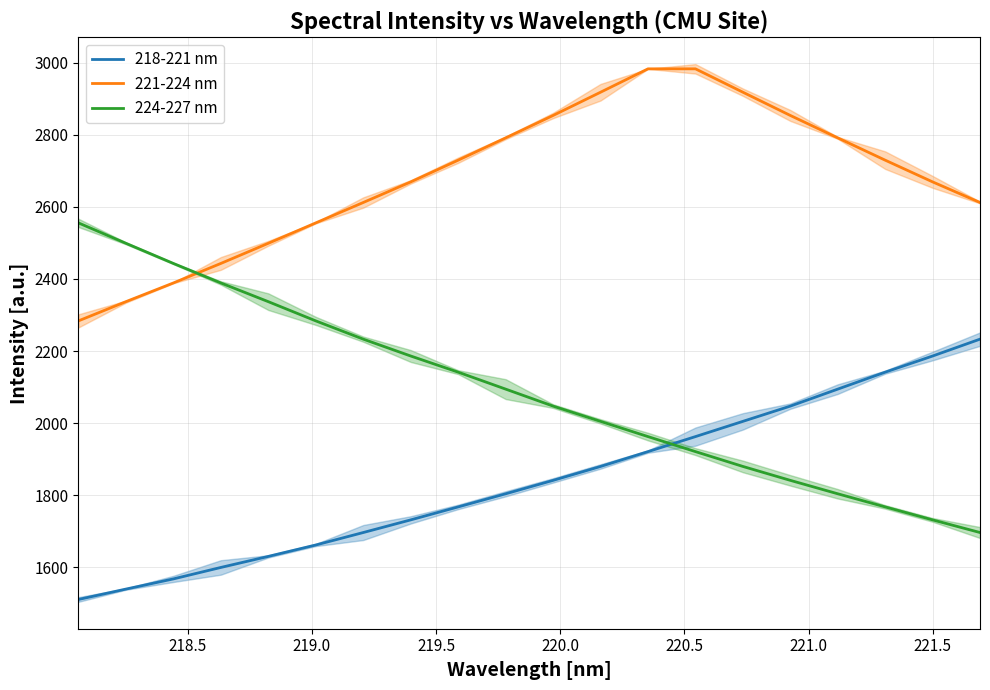

What is the highest value of the 218-221 nm series?

2233.1